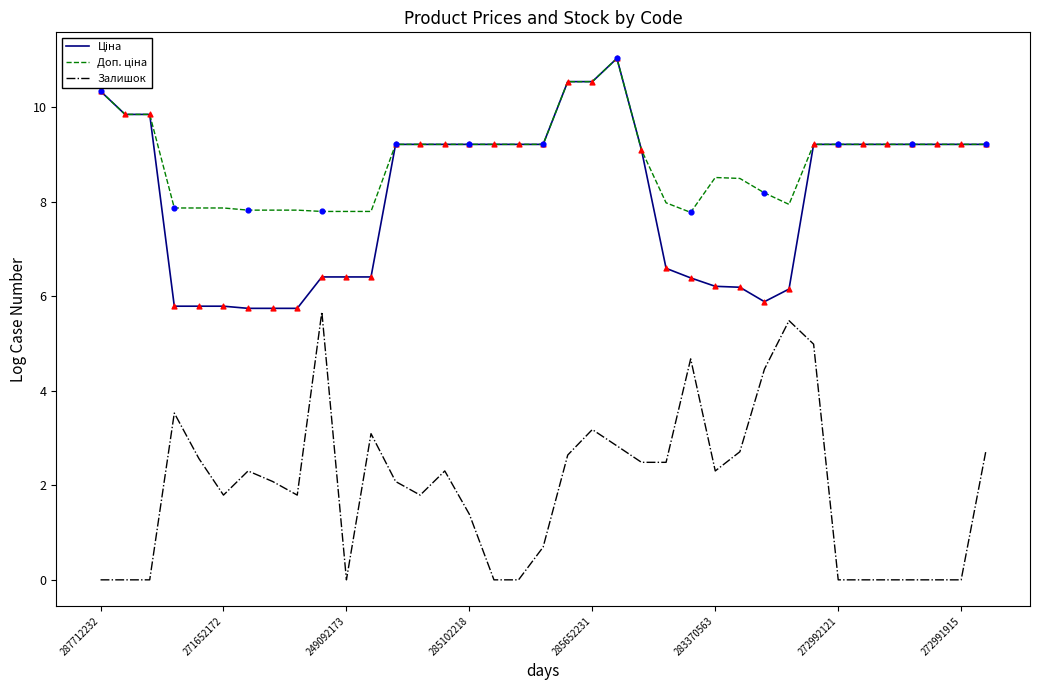

What is the maximum value shown in the chart?

11.0